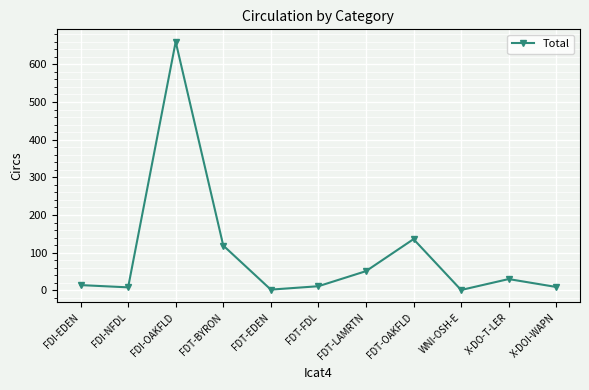

What is the maximum value shown in the chart?

660